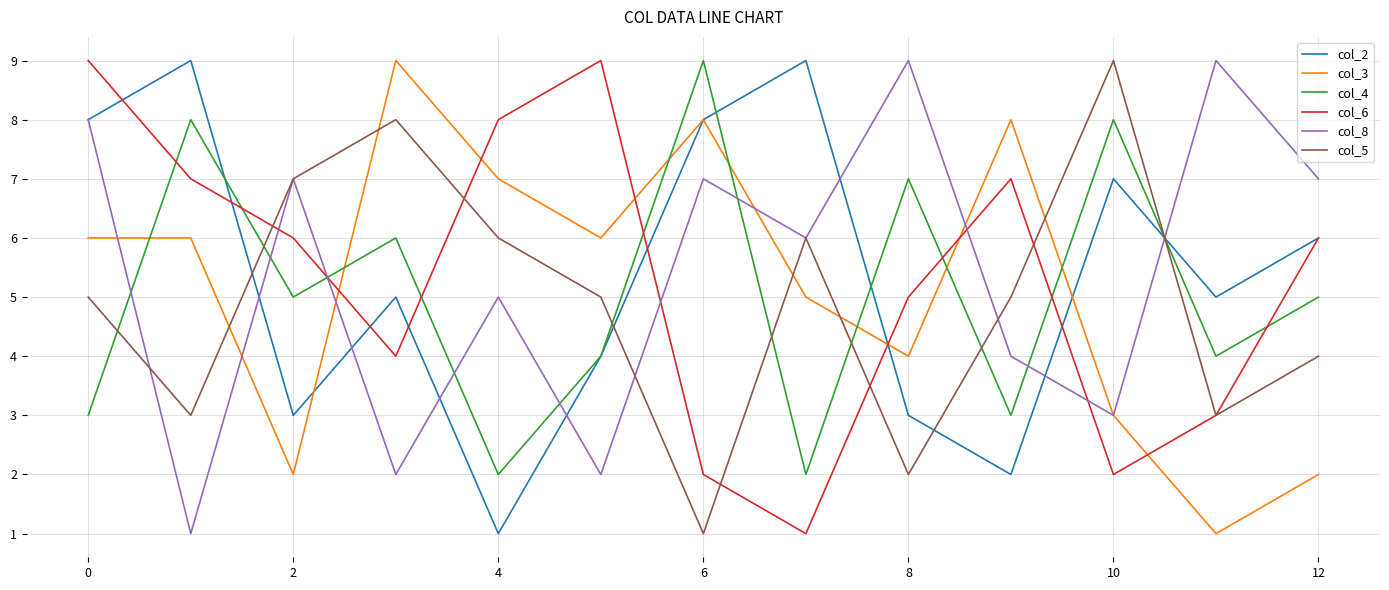

Which series ends up on top after the final intersection of col_8 and col_6?

col_8